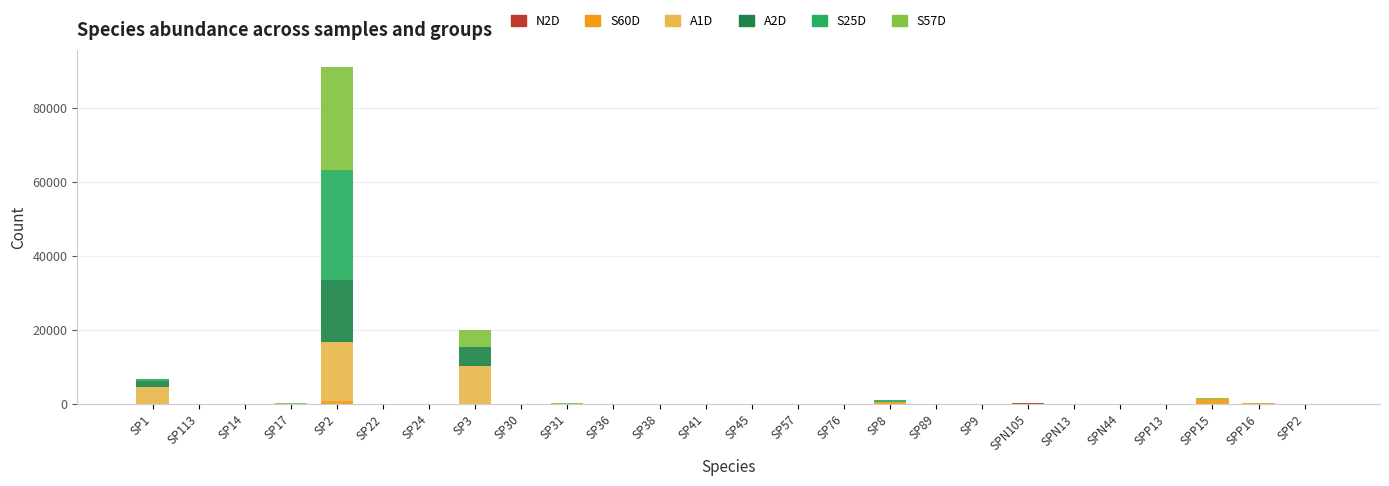

Count the number of categories in the chart.

26